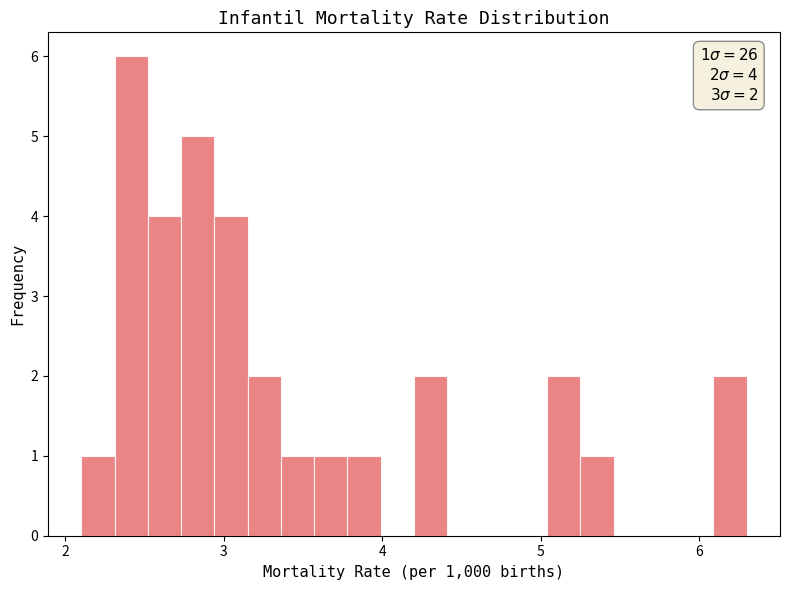

Around what value on the x-axis is the tallest bar? Give the approximate position of its centre, as read against the axis.

2.4